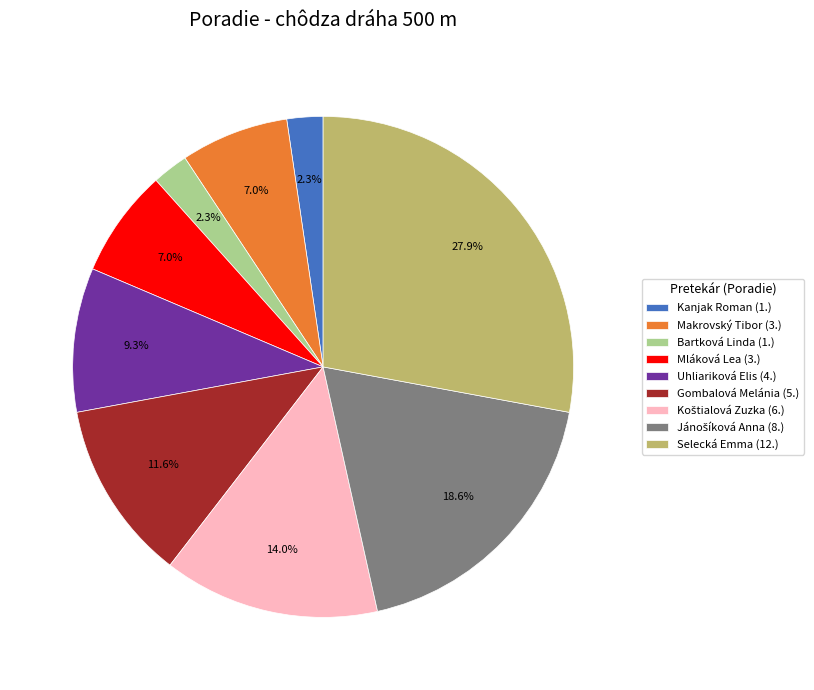

Which has a higher value, Uhliariková Elis (4.) or Bartková Linda (1.)?

Uhliariková Elis (4.)